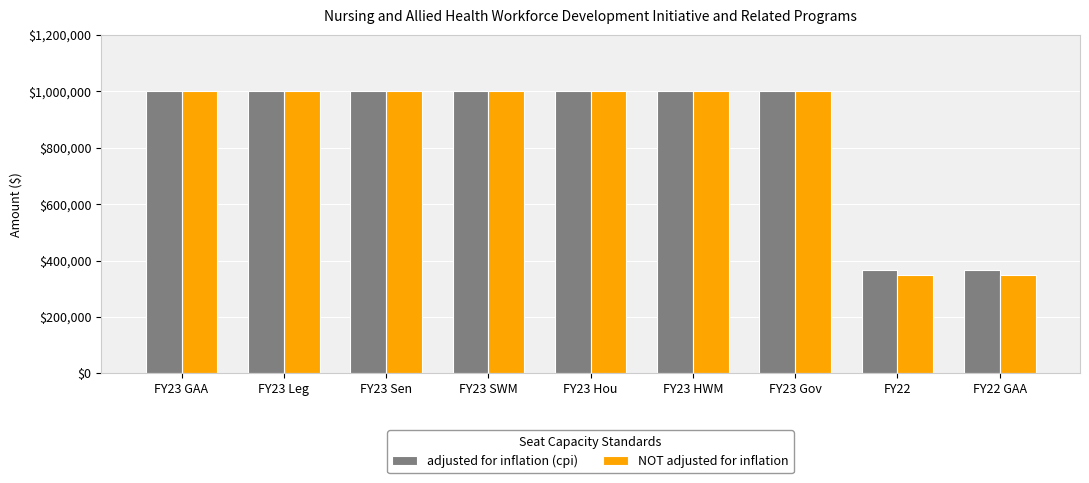

Between FY23 Hou and FY22 GAA, which series saw the biggest shift?

NOT adjusted for inflation